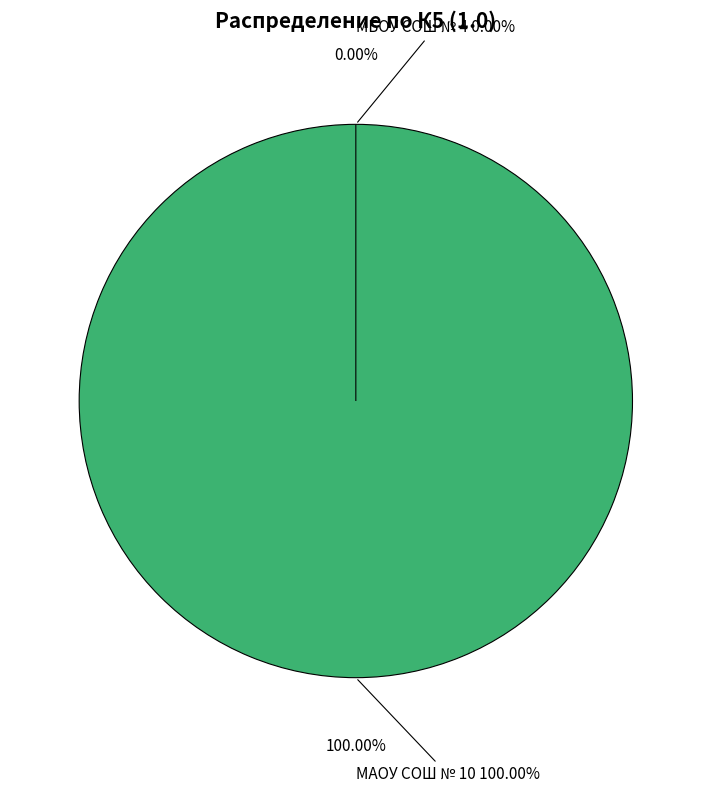

Is it true that МБОУ СОШ № 4 is 8% of the pie?

False